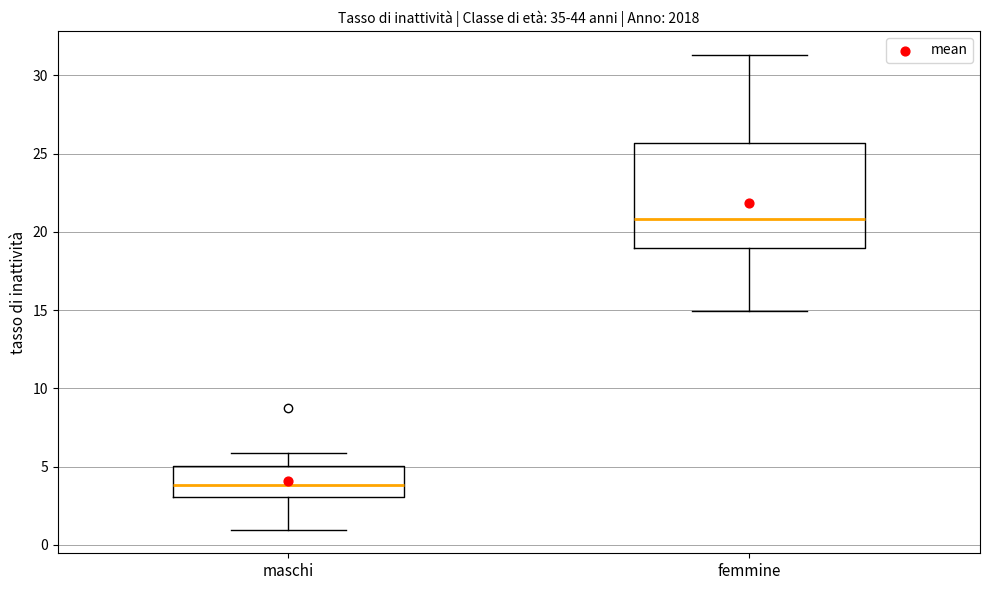

Reading left to right, read every box against the y-axis: the position of its median line, the range the box covers, and the ends of its whiskers. The values are not printed on the chart, so give them approximately, as read against the axis.

maschi: median 4.0, box 3.0 to 5.0, whiskers 1.0 to 6.0
femmine: median 21.0, box 19.0 to 25.5, whiskers 15.0 to 31.5